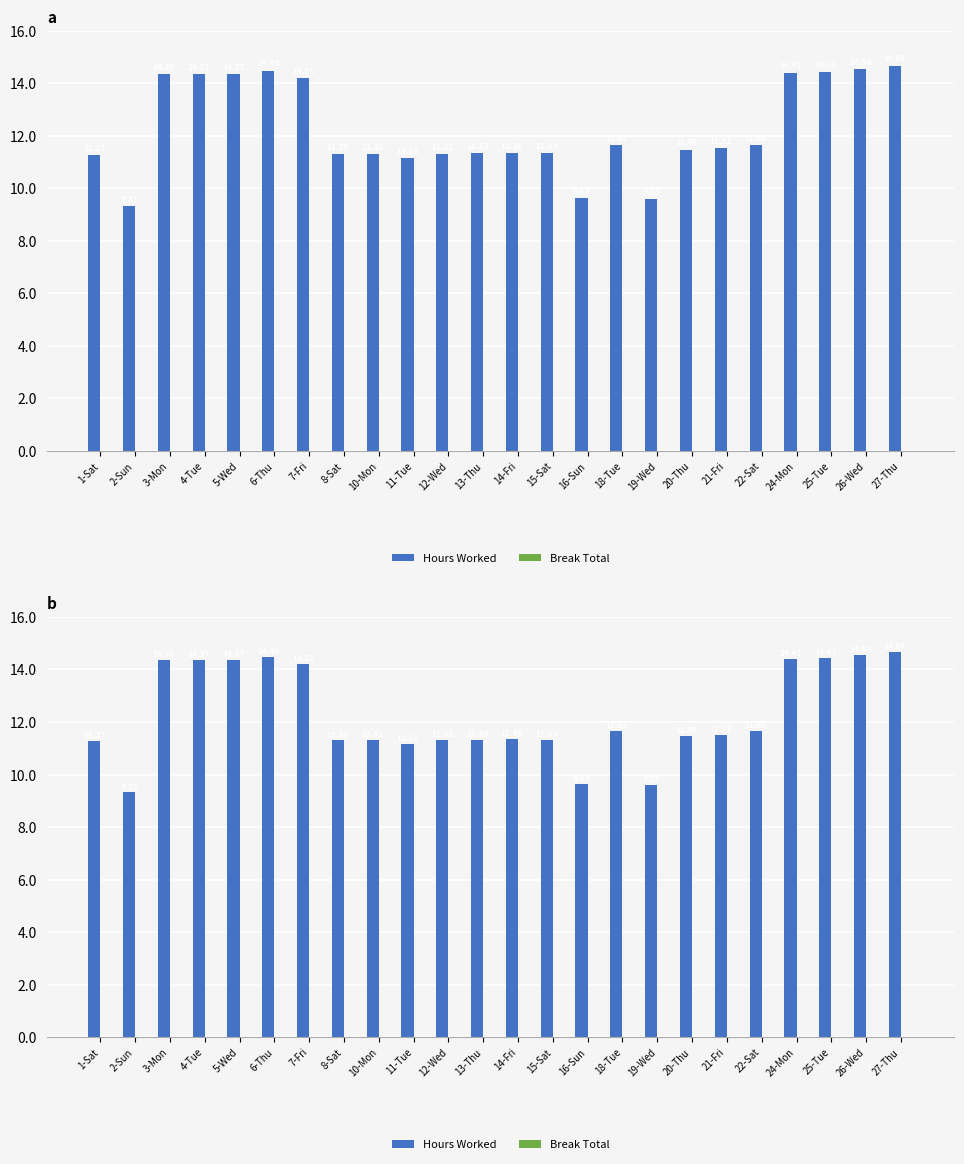

Which series has the widest spread of values?

Hours Worked